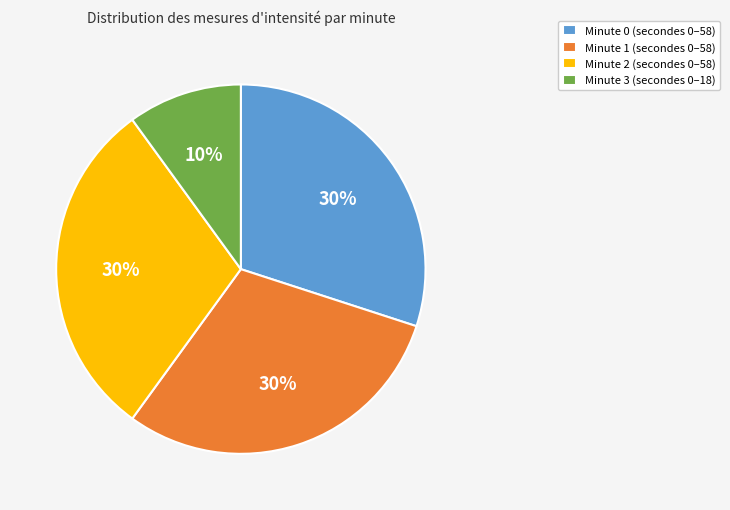

To the nearest percent, what percentage of the pie is Minute 3?

10%